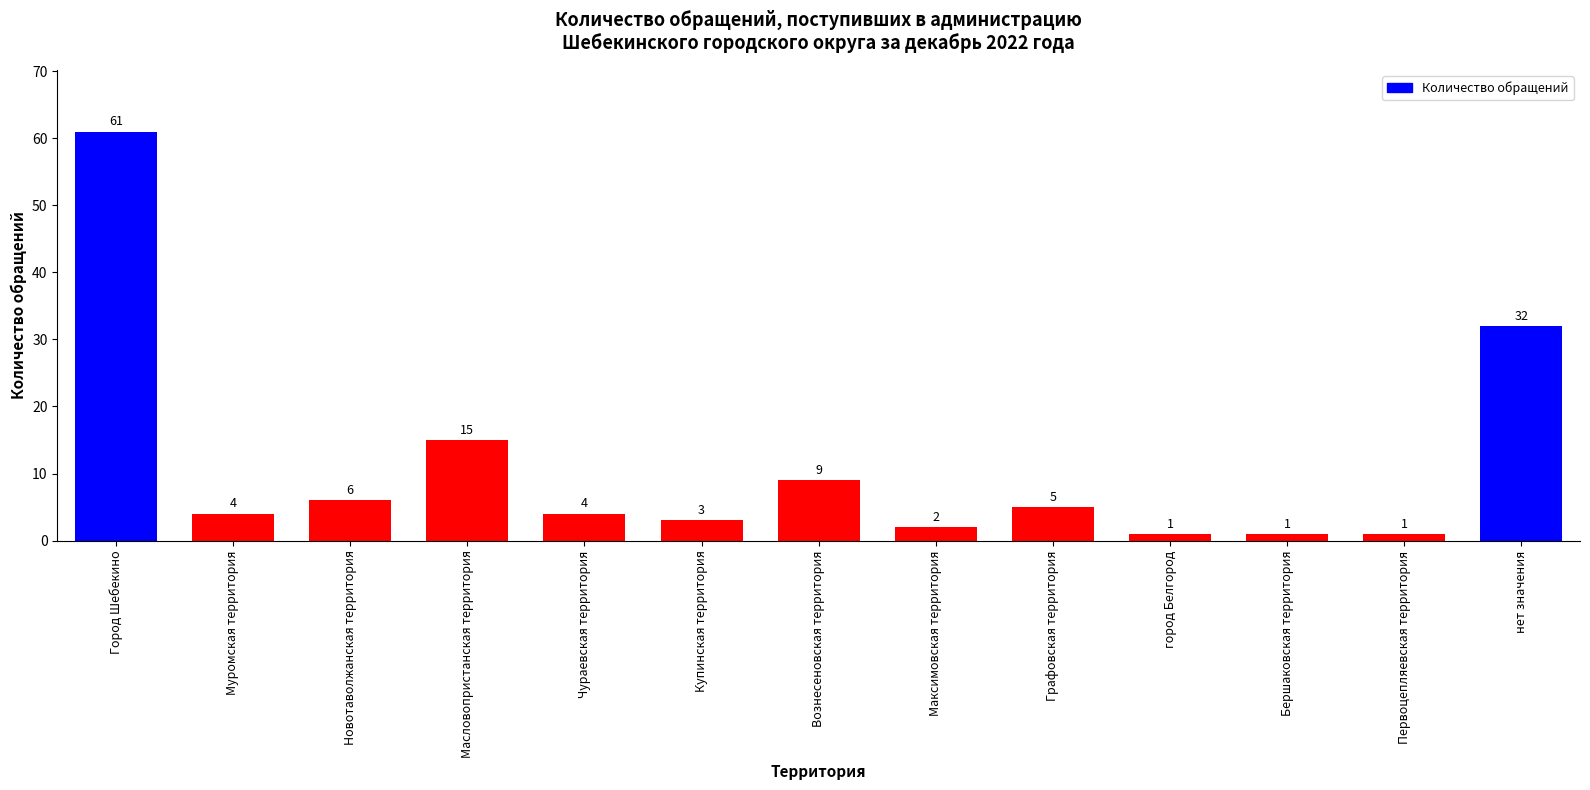

How many data points does each series have?

13